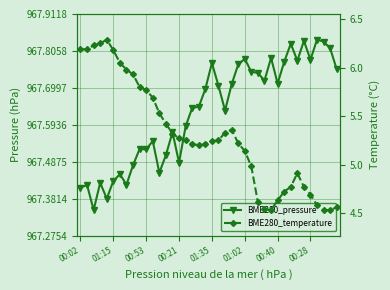

True or false: BME280_temperature has more than 0 points higher than both neighbors.

True